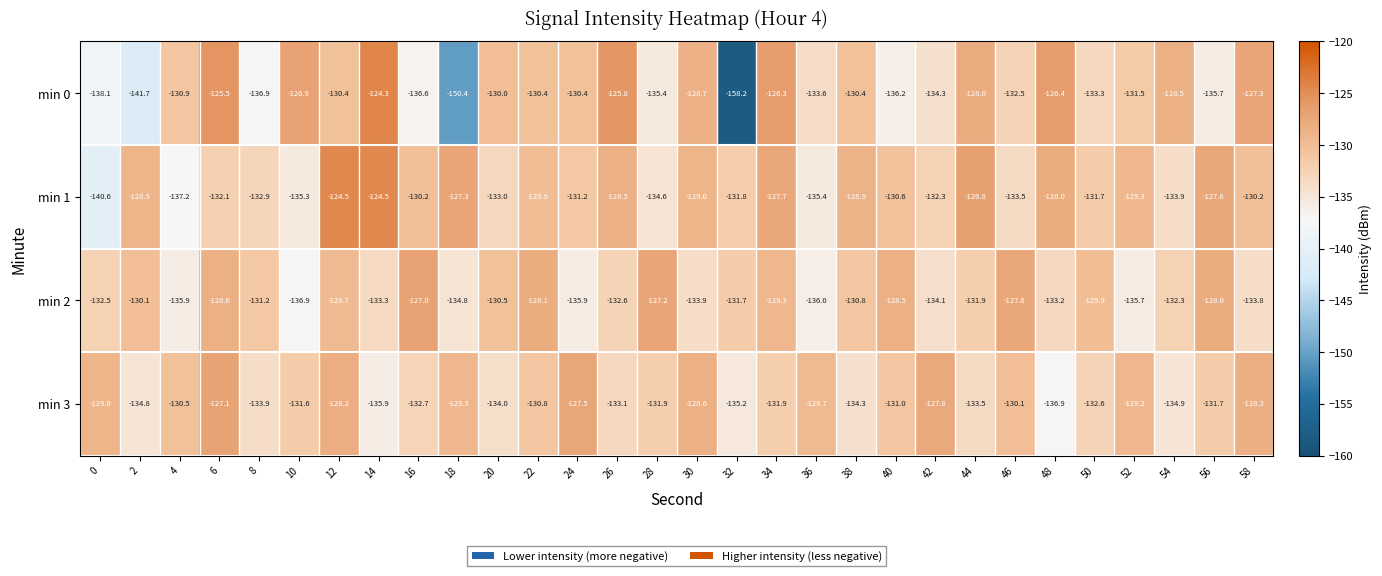

Which series has the widest spread of values?

min 0